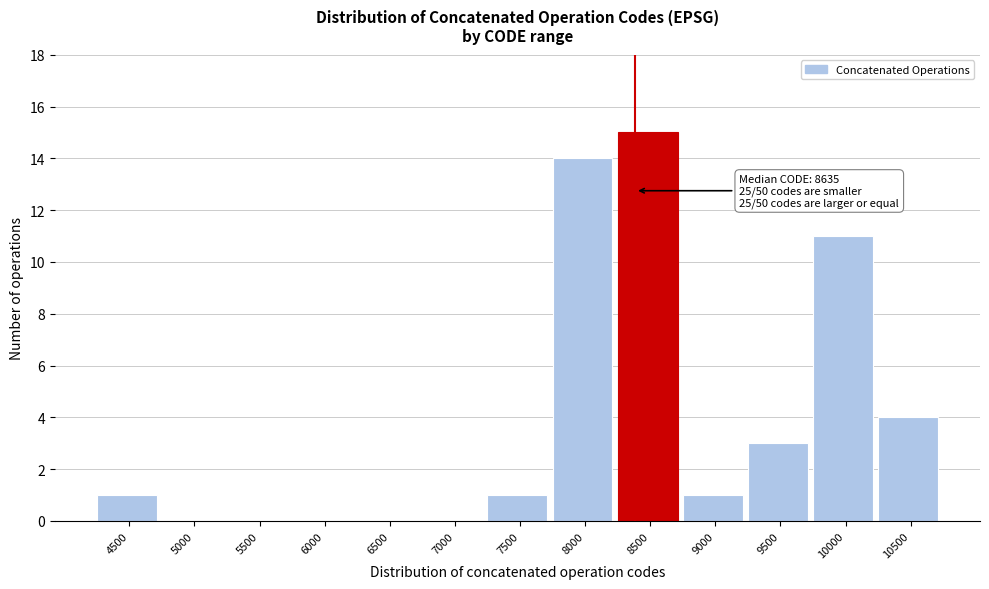

Reading right to left, list all the values displayed in this chart.

10500=4	10000=11	9500=3	9000=1	8500=15	8000=14	7500=1	7000=0	6500=0	6000=0	5500=0	5000=0	4500=1